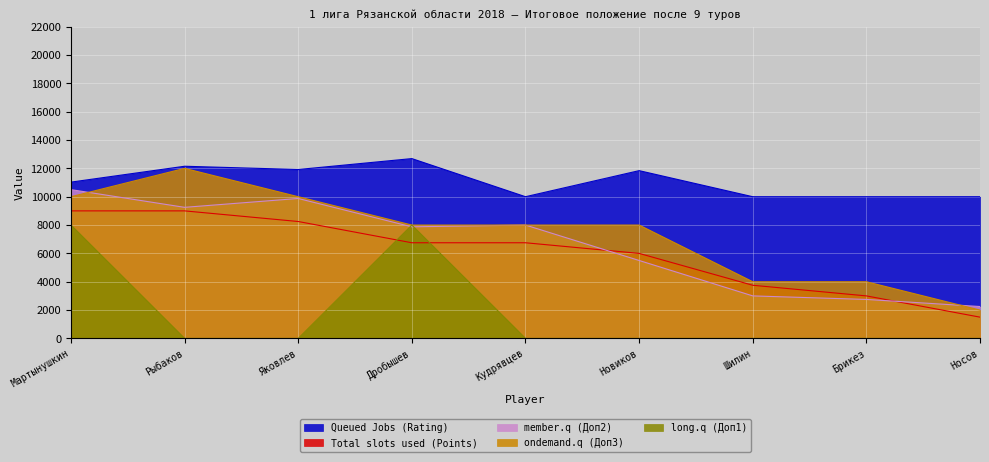

At which label does ondemand.q (Доп3) reach its peak?

Рыбаков